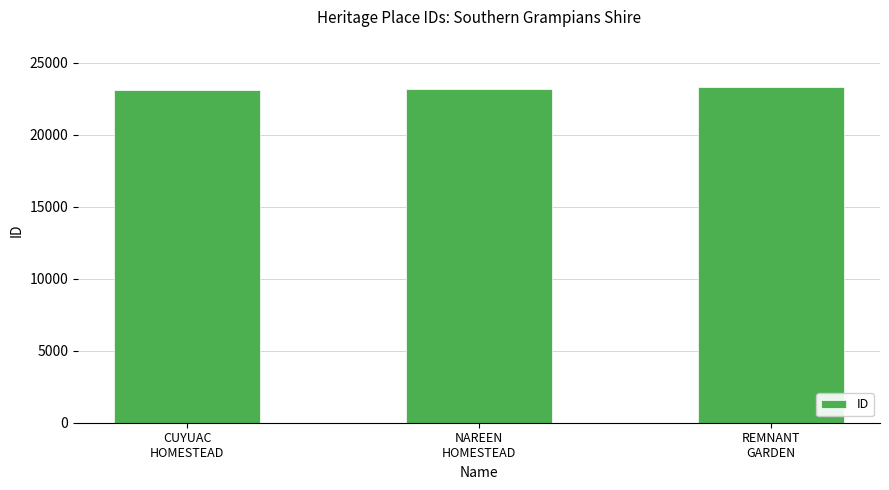

What is the sum of all values?

69614